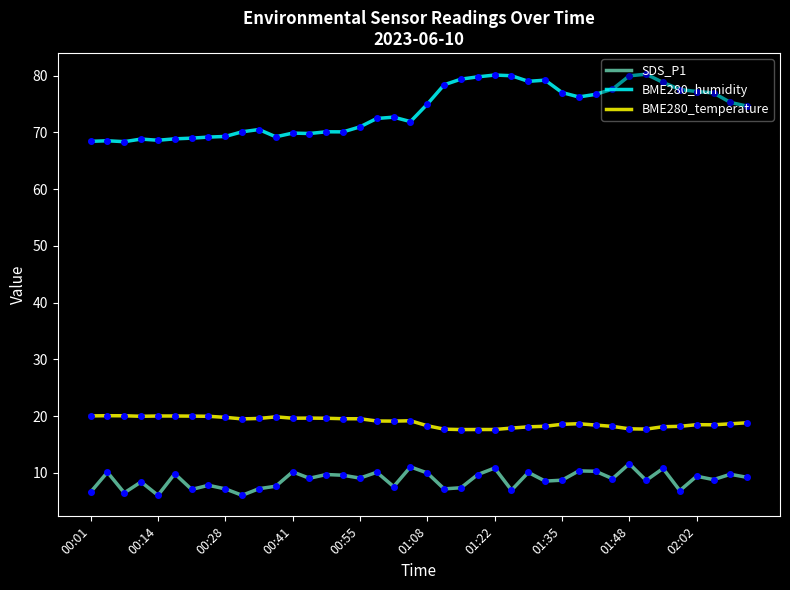

Which series has the largest total across all categories?

BME280_humidity